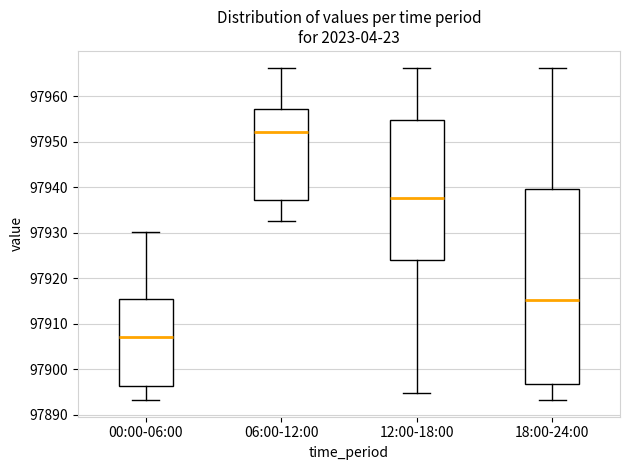

Reading left to right, transcribe this box plot: for each box, give where its median line is, the range the box spans, and where its two whiskers end, as read against the y-axis. The values are not printed on the chart, so give them approximately, as read against the axis.

00:00-06:00: median 97907, box 97896 to 97916, whiskers 97893 to 97930
06:00-12:00: median 97952, box 97937 to 97957, whiskers 97933 to 97966
12:00-18:00: median 97938, box 97924 to 97955, whiskers 97895 to 97966
18:00-24:00: median 97915, box 97897 to 97940, whiskers 97893 to 97966